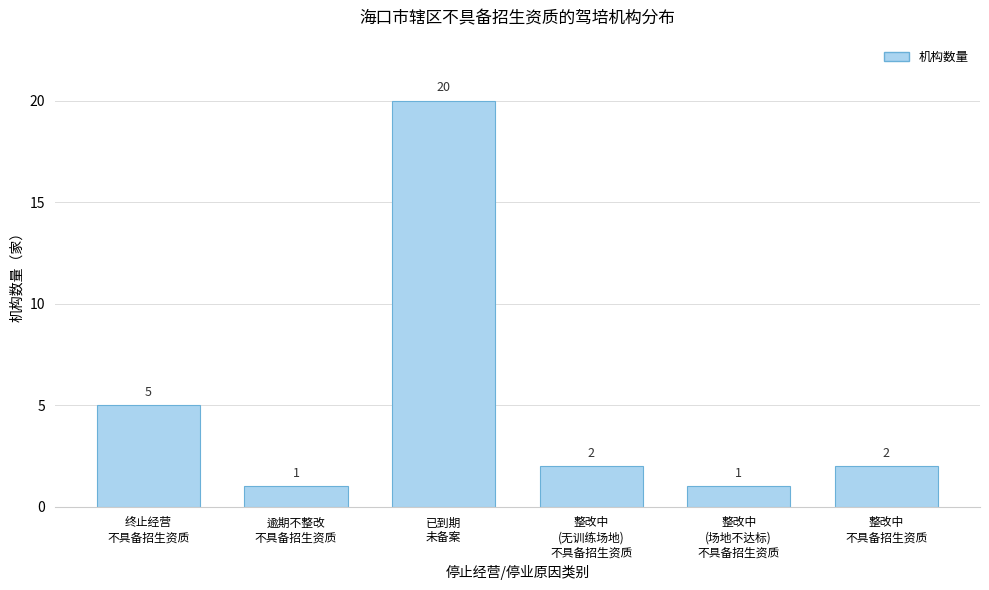

Reading left to right, what are all the values shown in this chart?

5	1	20	2	1	2